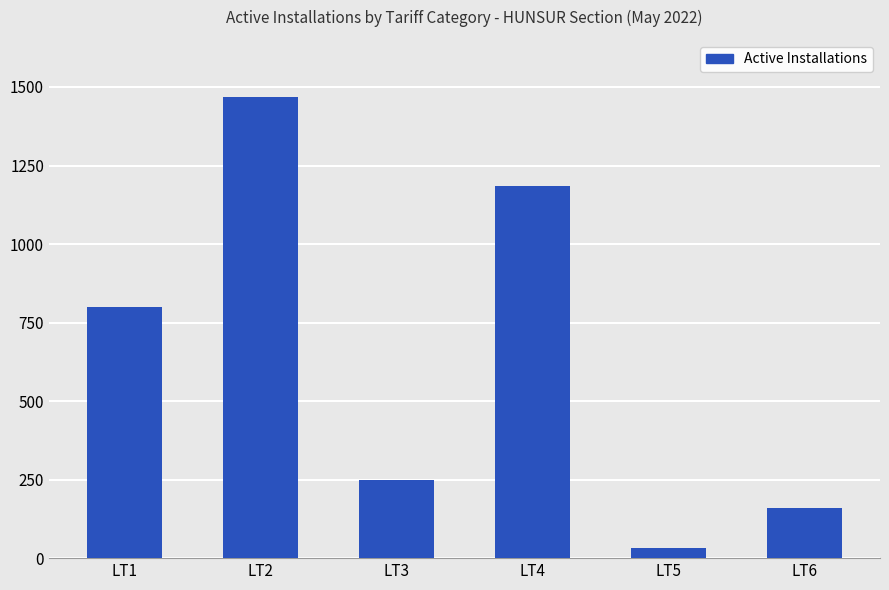

What is the smallest value displayed?

31